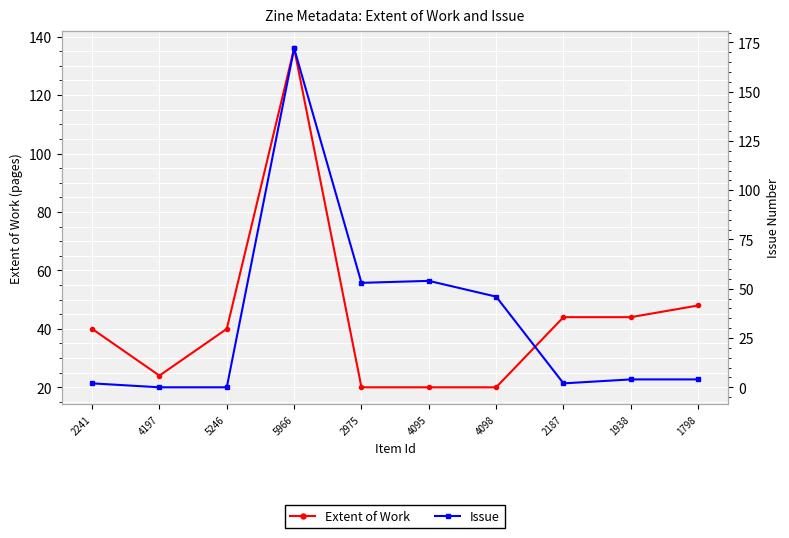

The value of Extent of Work at 5246 is 8. True or false?

False